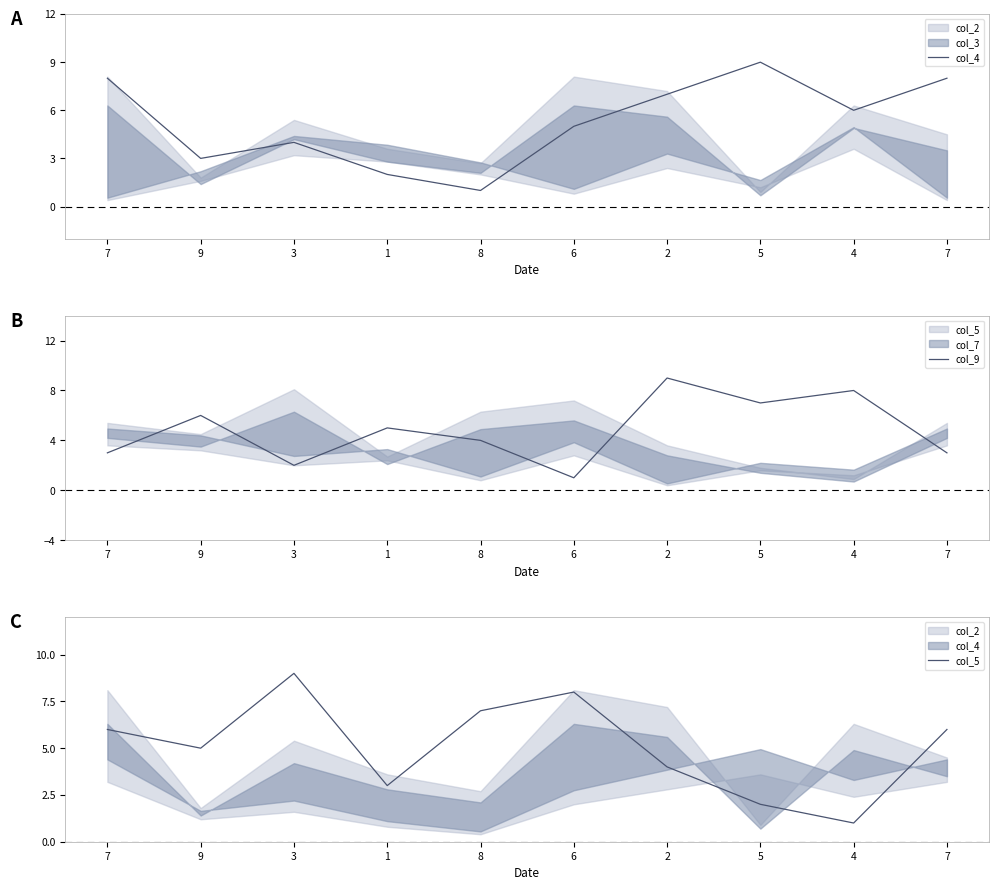

How many data points does each series have?

10